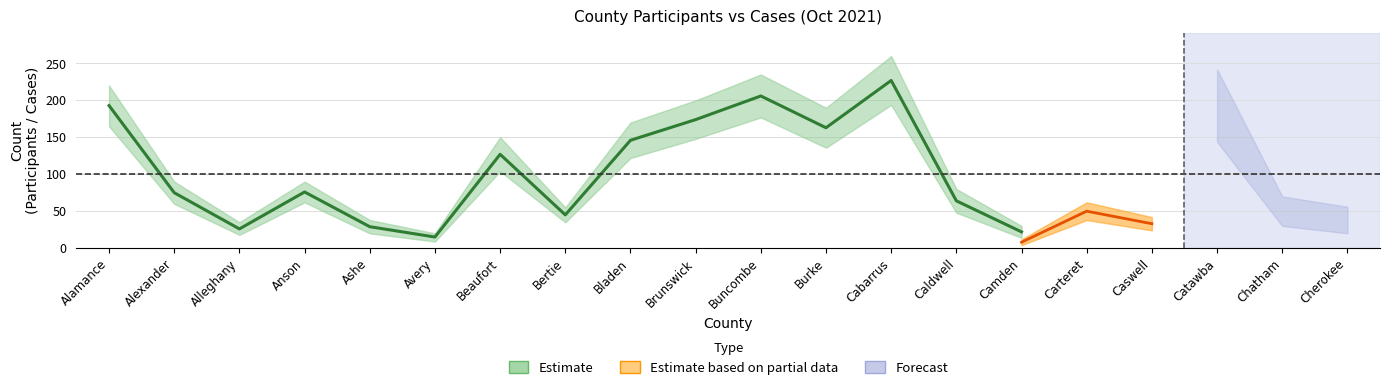

At which category does the chart reach its minimum across all series?

Camden